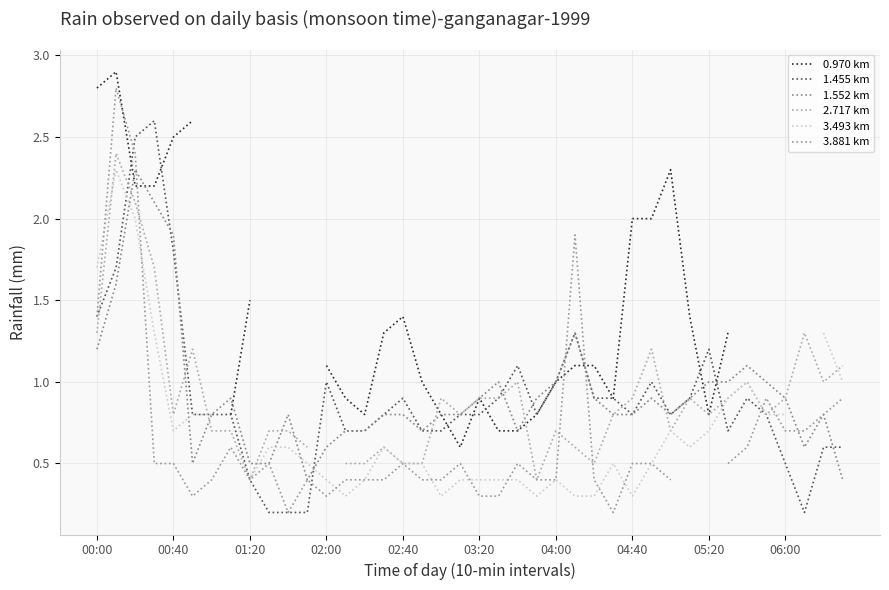

Which series has the largest range (max minus min)?

3.881 km